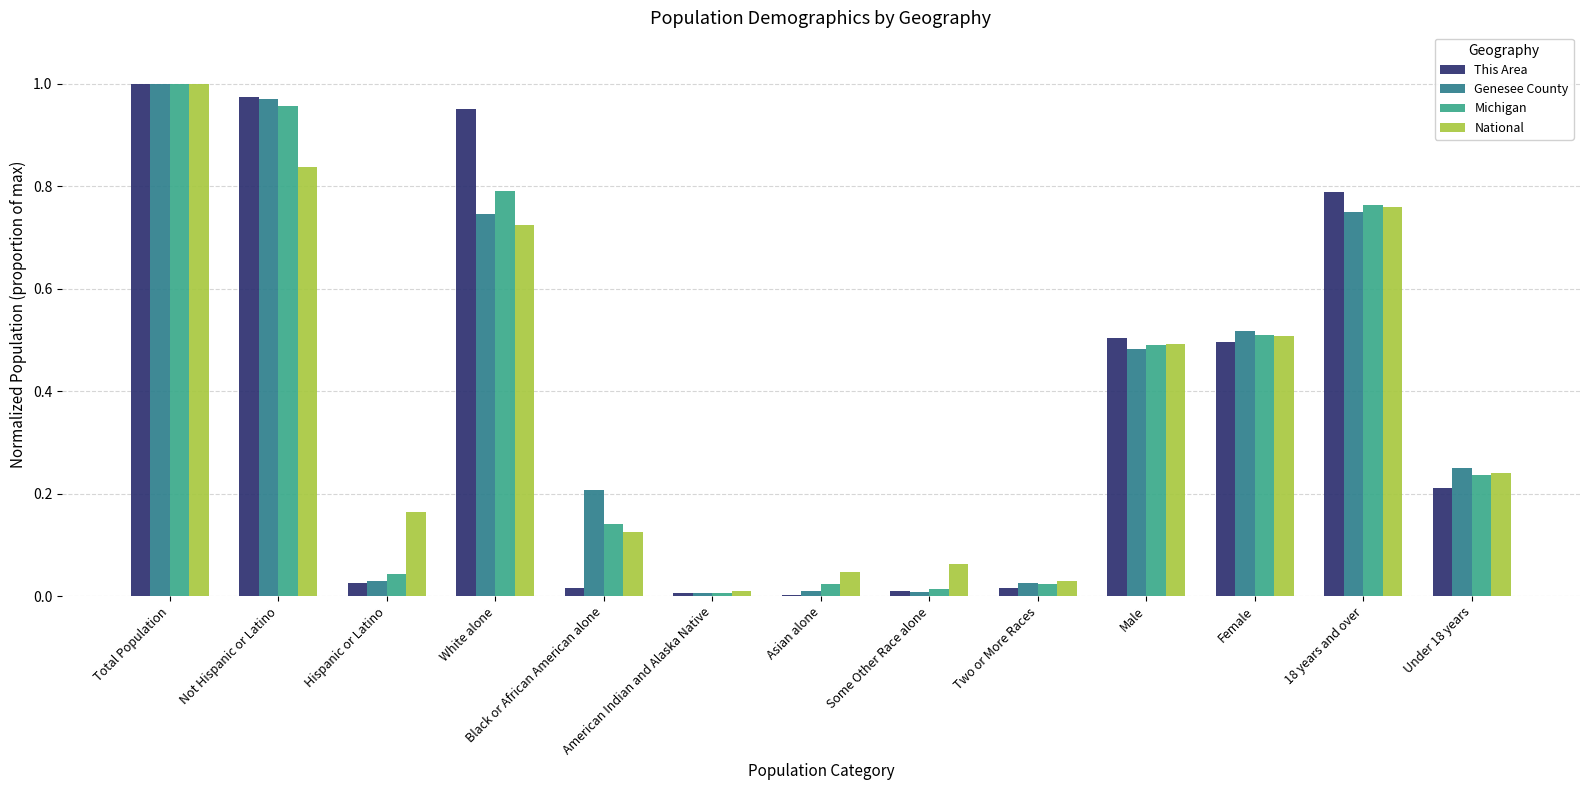

What is the sum of all Genesee County values?

5.0